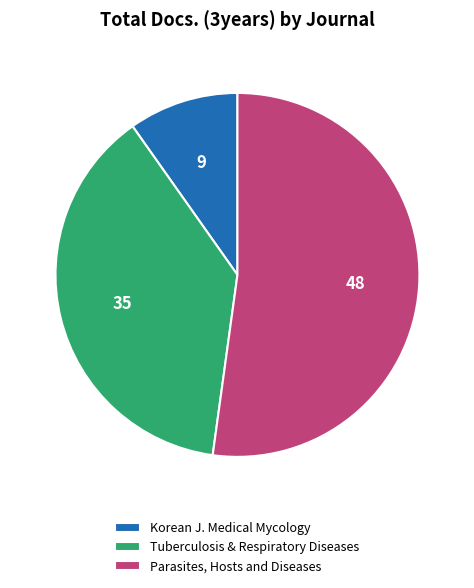

True or false: Parasites, Hosts and Diseases accounts for 52% of the total.

True